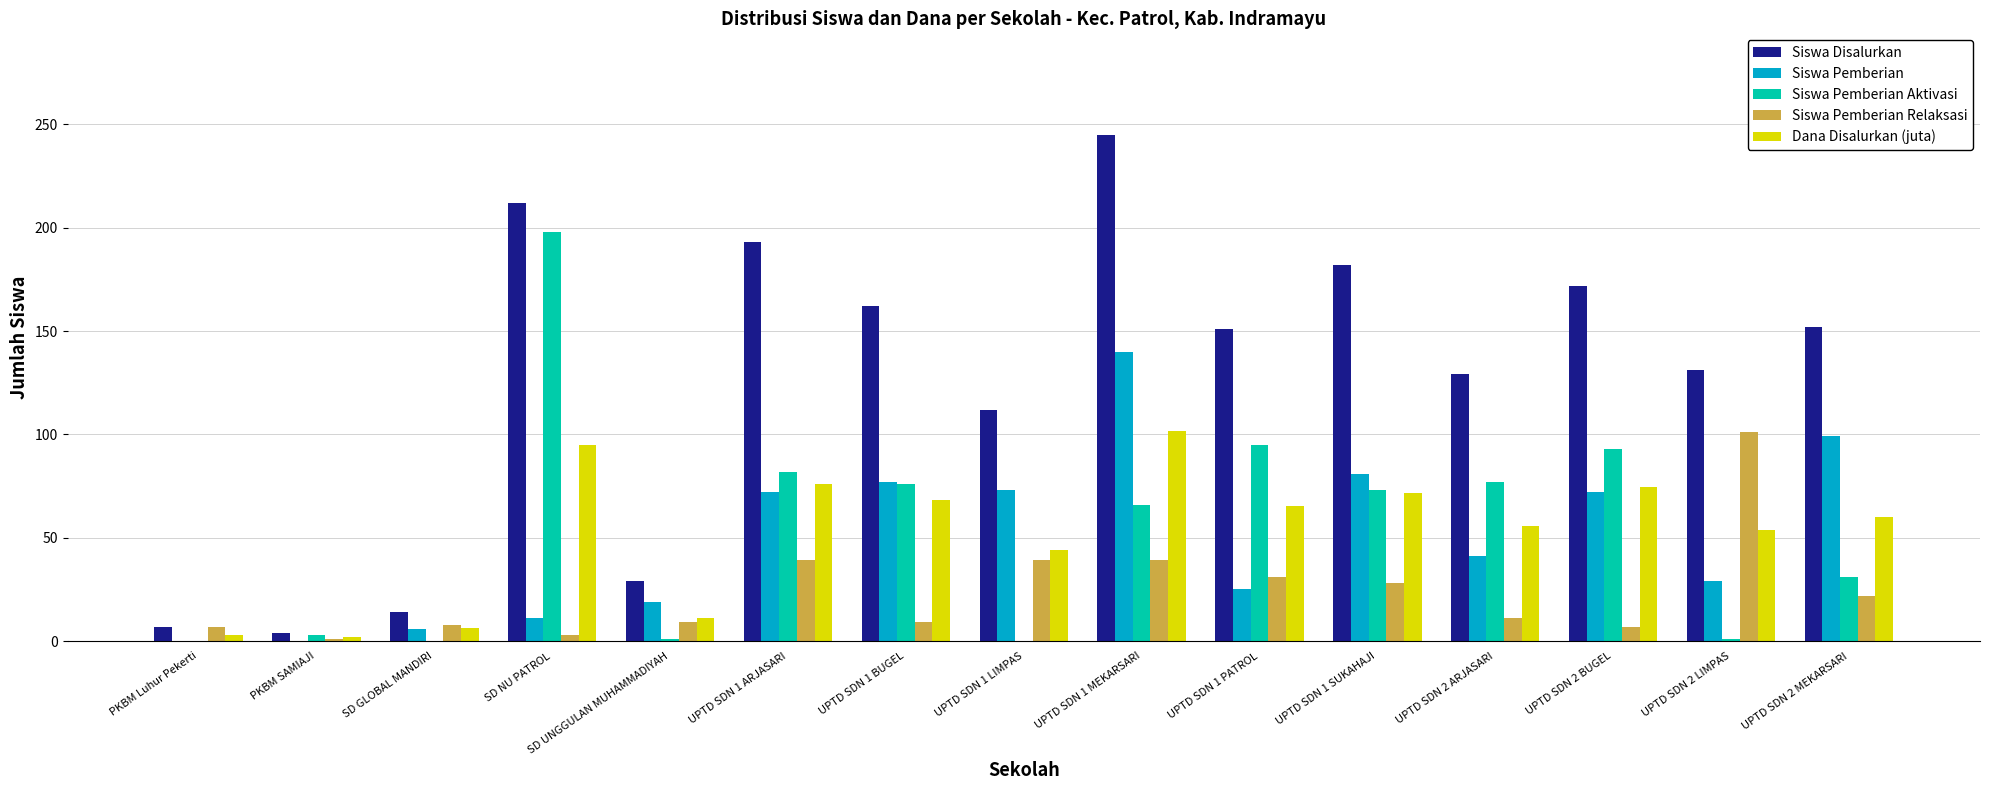

At which category is the sum across all series the highest?

UPTD SDN 1 MEKARSARI